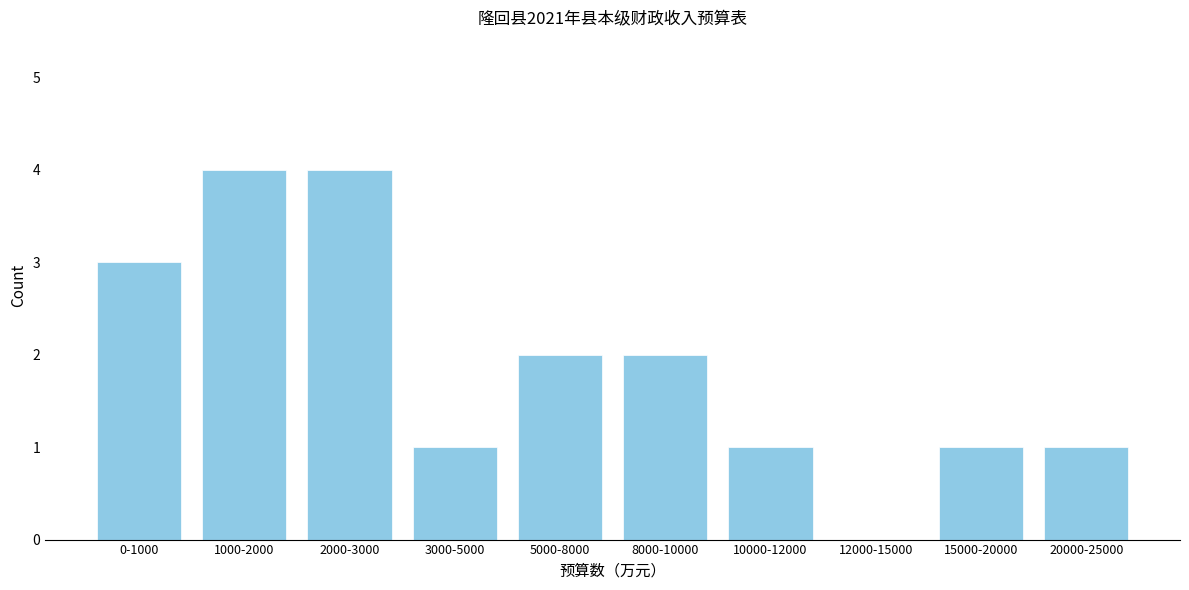

Reading left to right, list all the values displayed in this chart.

0-1000=3	1000-2000=4	2000-3000=4	3000-5000=1	5000-8000=2	8000-10000=2	10000-12000=1	12000-15000=0	15000-20000=1	20000-25000=1